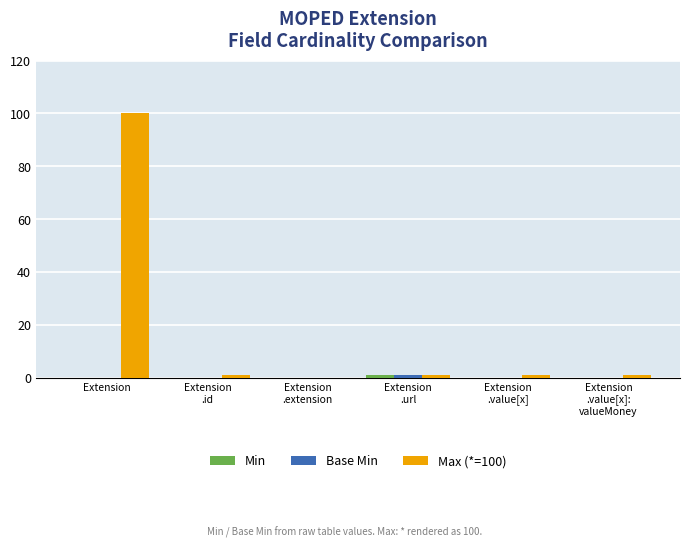

At which category is the sum across all series the highest?

Extension